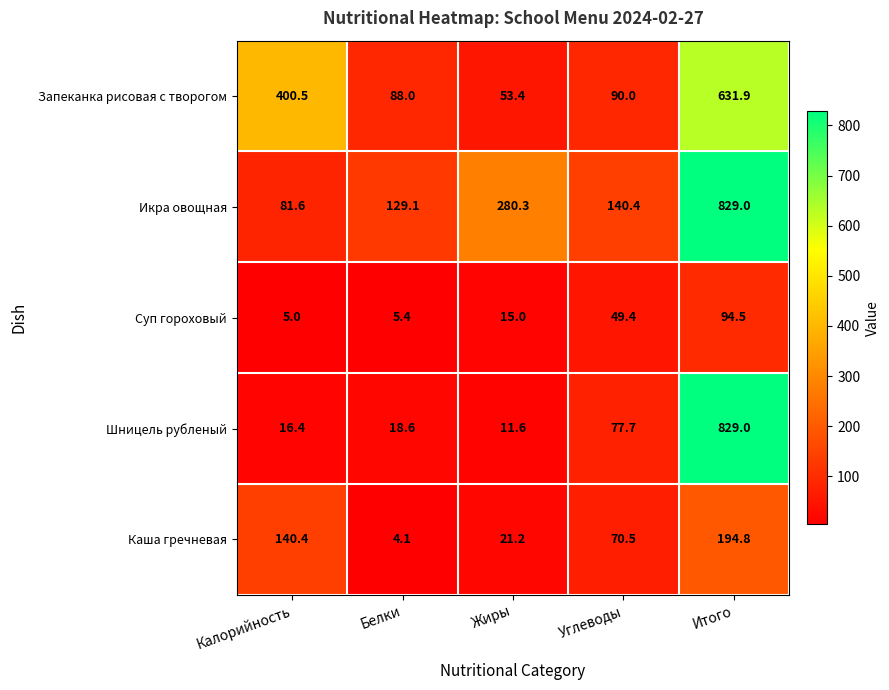

Which series has the largest total across all categories?

Икра овощная